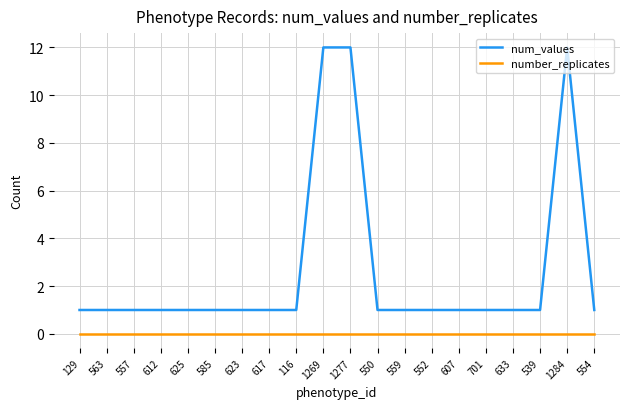

Reading left to right, extract all data points from this chart.

num_values: 129=1	563=1	557=1	612=1	625=1	585=1	623=1	617=1	116=1	1269=12	1277=12	550=1	559=1	552=1	607=1	701=1	633=1	539=1	1284=12	554=1
number_replicates: 129=0	563=0	557=0	612=0	625=0	585=0	623=0	617=0	116=0	1269=0	1277=0	550=0	559=0	552=0	607=0	701=0	633=0	539=0	1284=0	554=0